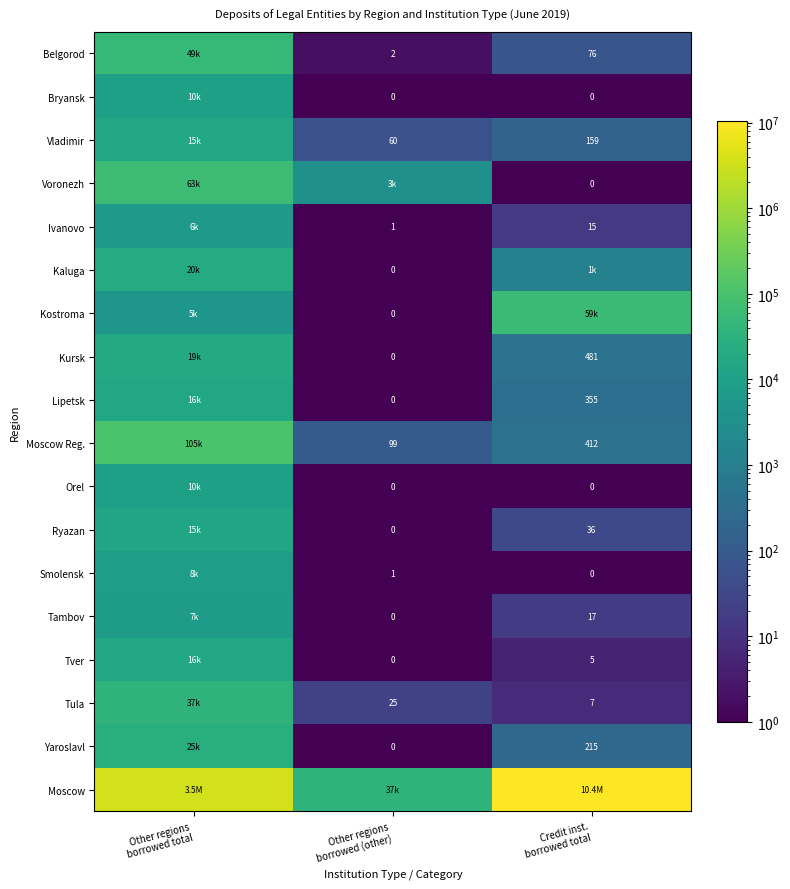

At which label does Ryazan first exceed 36?

Other regions borrowed total